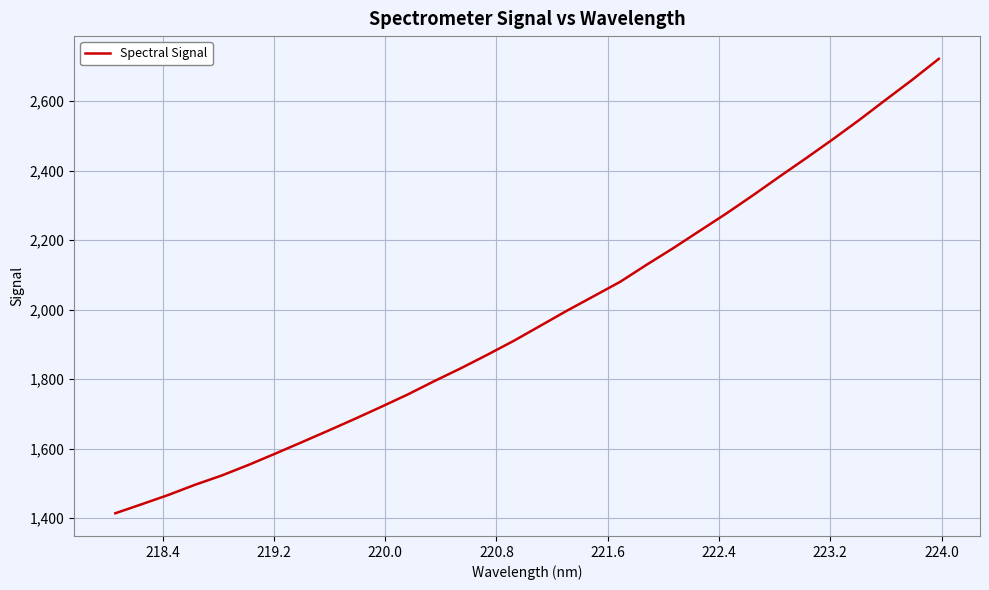

What is the difference between the maximum and minimum values?

1307.0